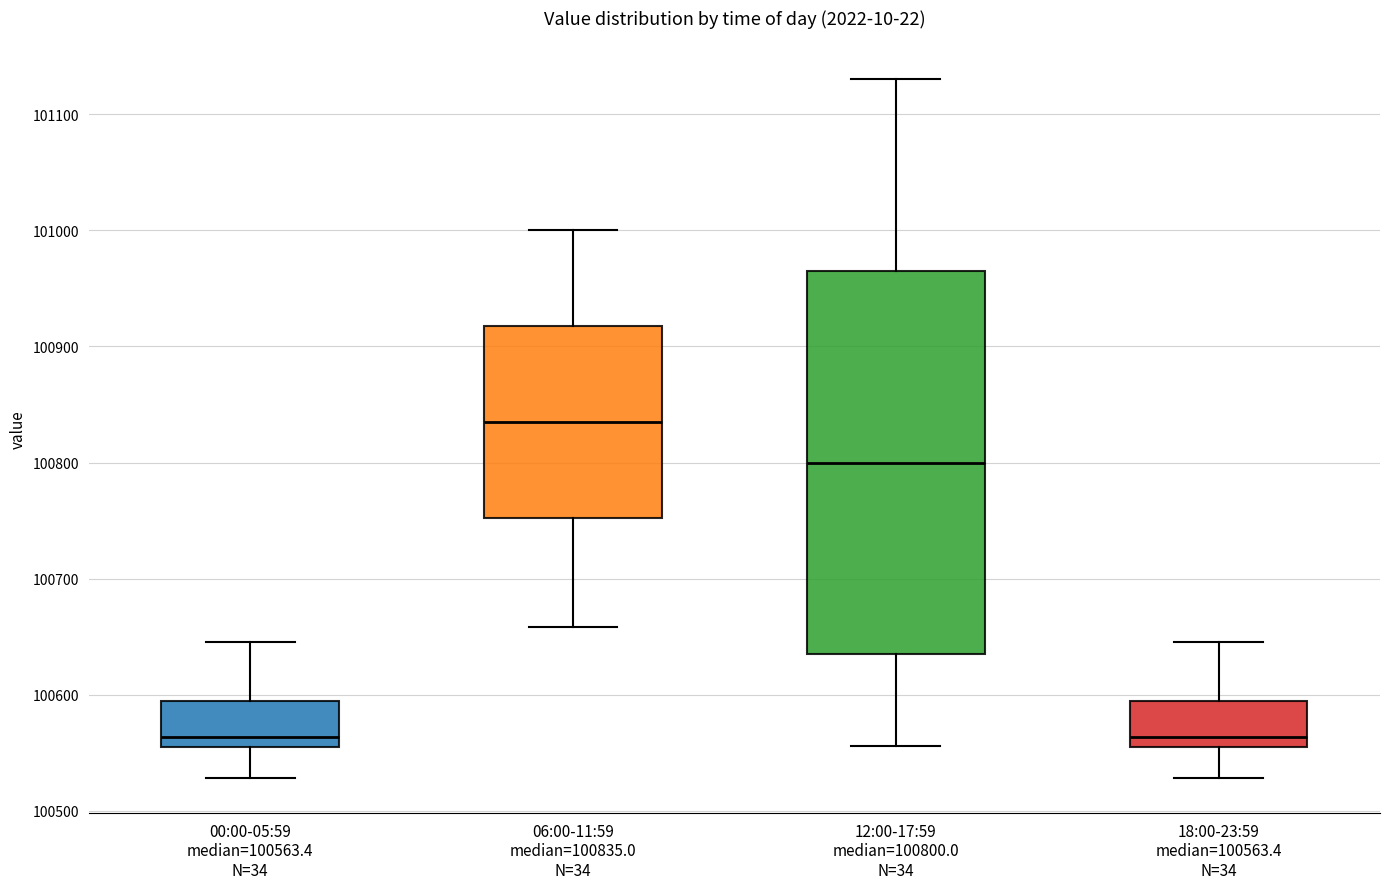

Which box has the highest median line?

06:00-11:59 median=100835.0 N=34